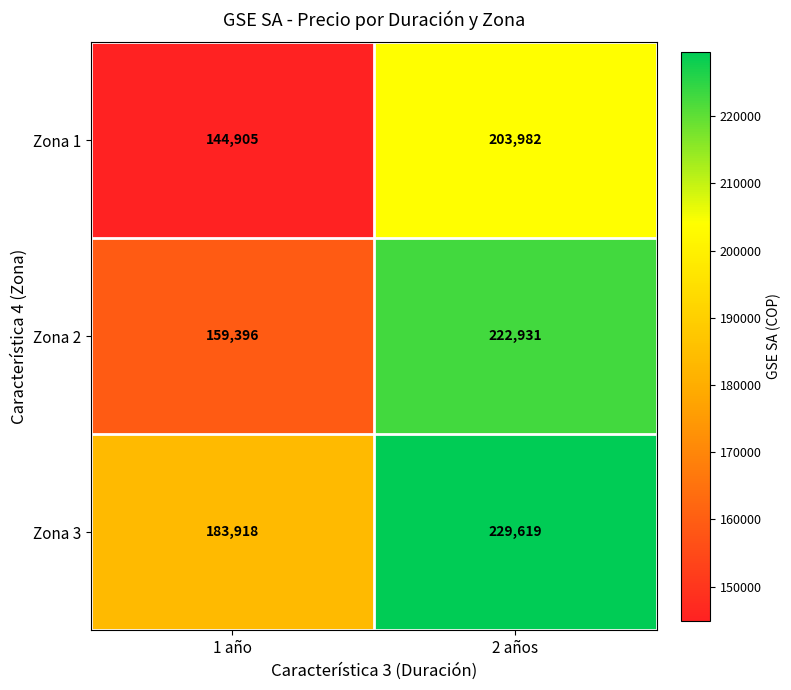

What is the difference between the highest and lowest values at 2 años?

25637